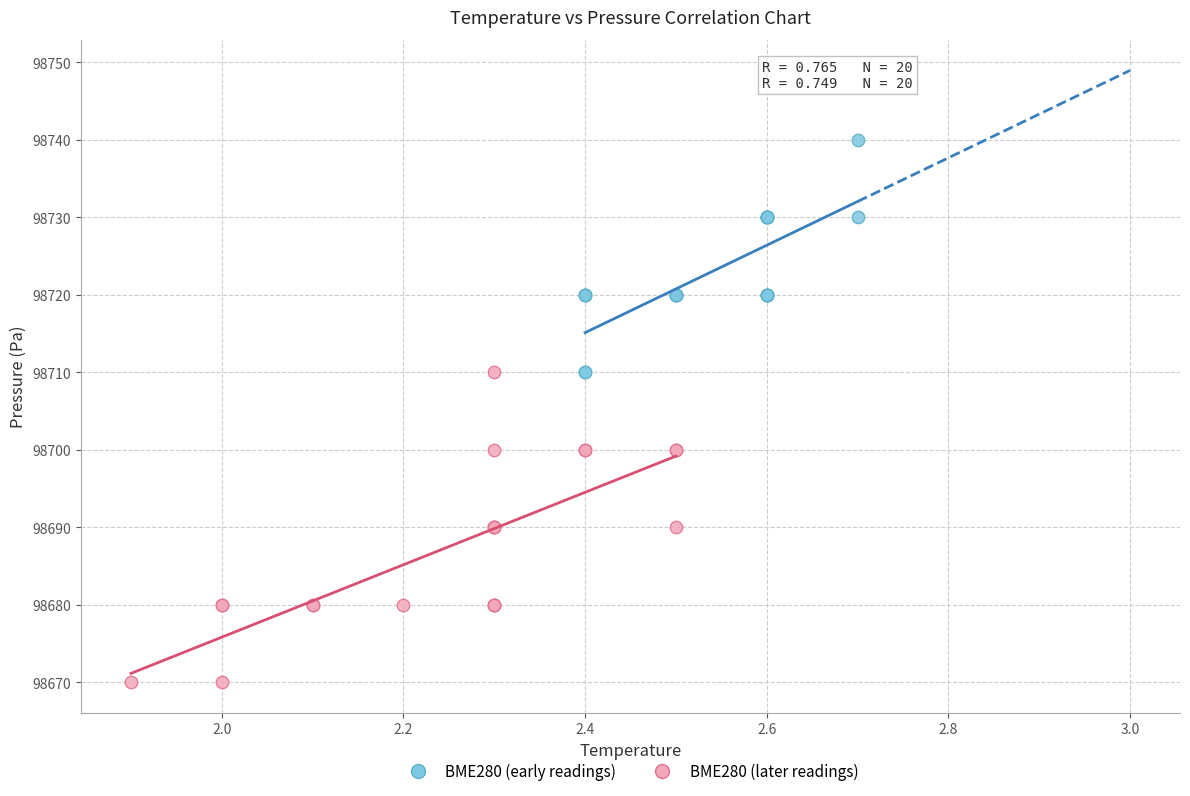

What are all the series names shown in the legend?

BME280 (early readings), BME280 (later readings)